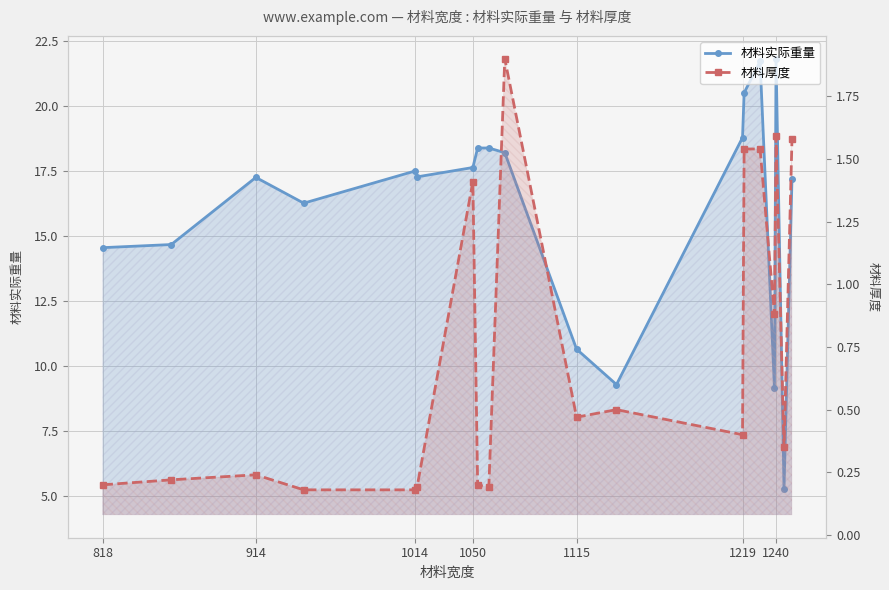

How many lines are shown in the chart?

2